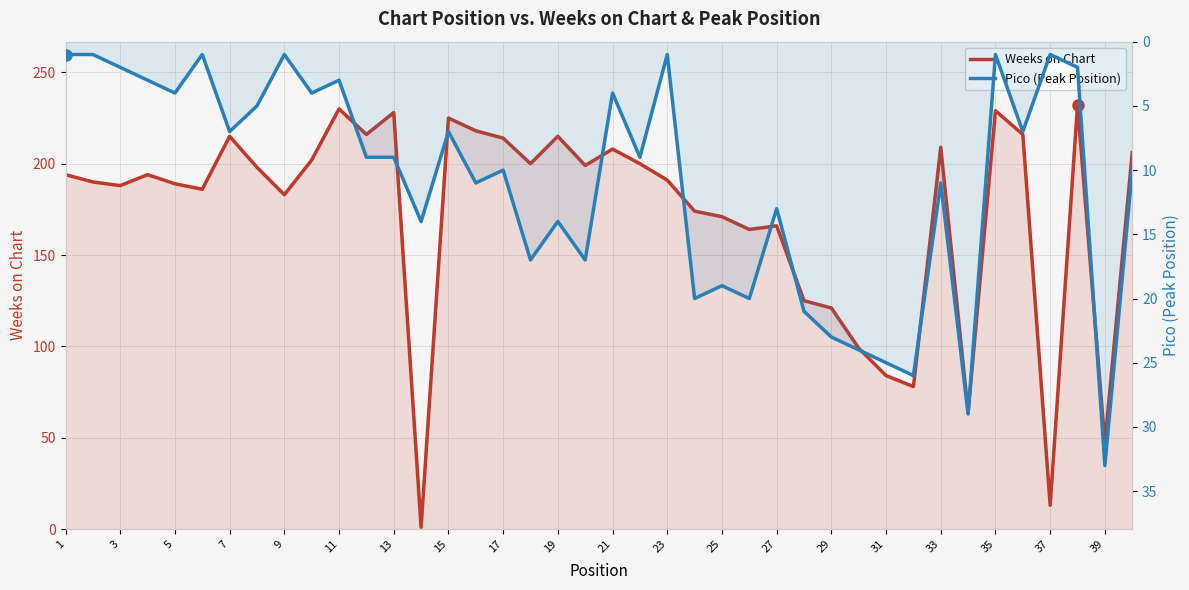

What are all the series names shown in the legend?

Weeks on Chart, Pico (Peak Position)